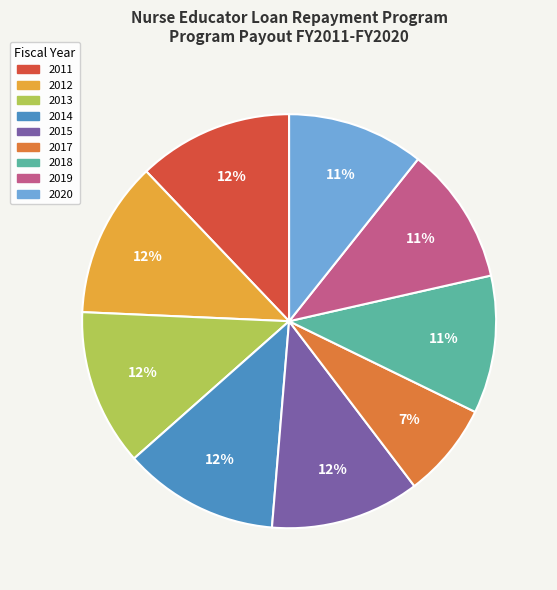

What percentage is the 2019 slice, to the nearest percent?

11%